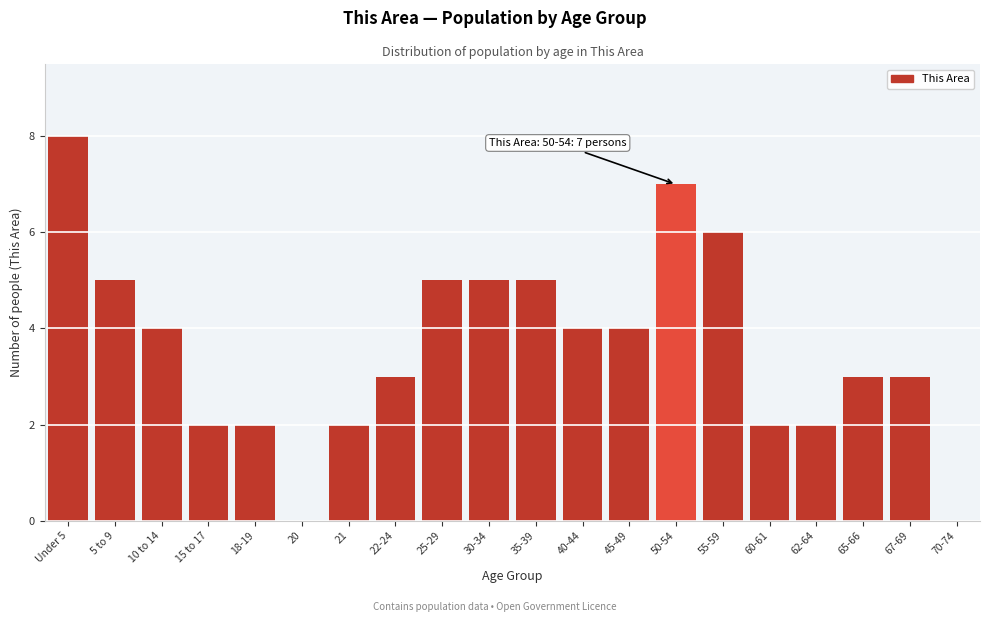

Reading left to right, transcribe all the data shown in this chart.

Under 5=8	5 to 9=5	10 to 14=4	15 to 17=2	18-19=2	20=0	21=2	22-24=3	25-29=5	30-34=5	35-39=5	40-44=4	45-49=4	50-54=7	55-59=6	60-61=2	62-64=2	65-66=3	67-69=3	70-74=0